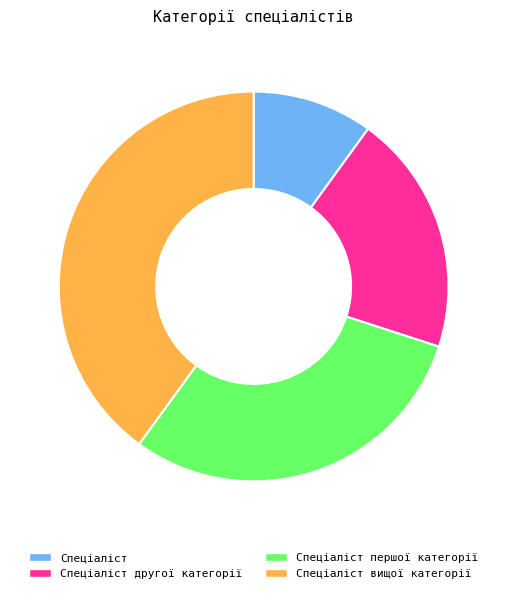

What is the smallest slice in the pie chart?

Спеціаліст